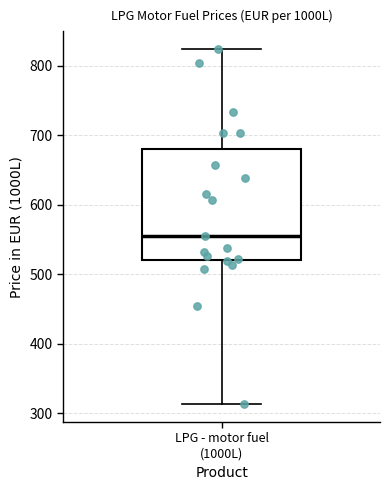

Where is the lower edge of the box for LPG - motor fuel (1000L) on the y-axis? The values are not printed on the chart, so give them approximately, as read against the axis.

520